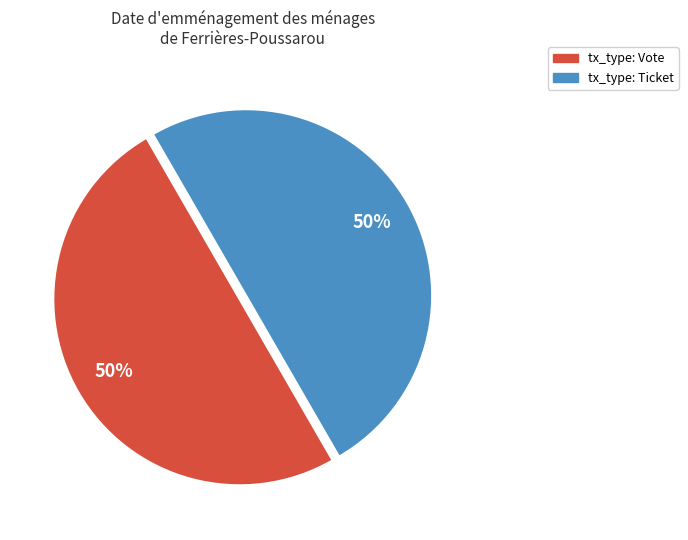

To the nearest percent, what is the average slice percentage?

50%